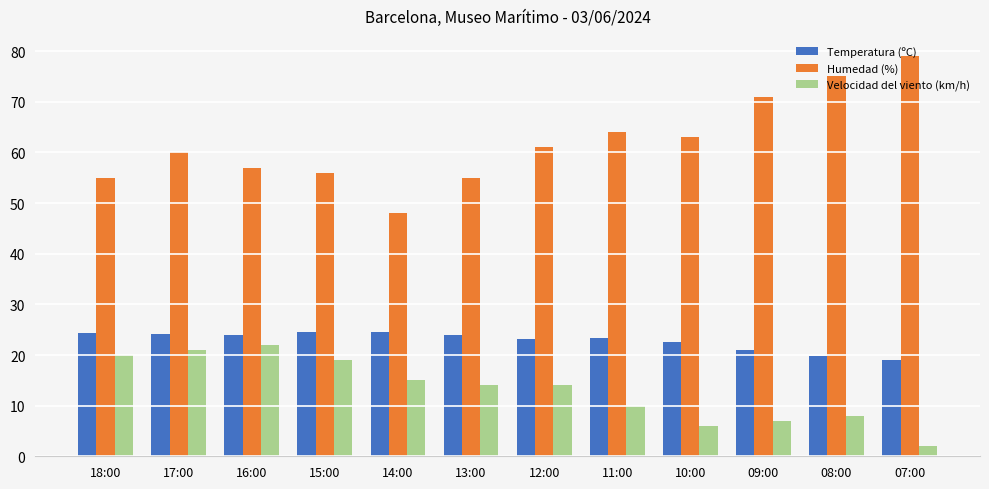

What is the minimum value shown in the chart?

2.0